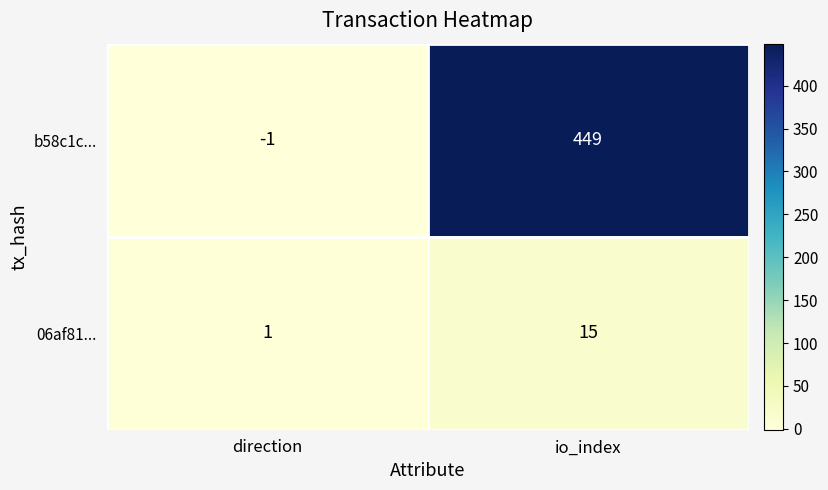

Rank the series by their average value, from lowest to highest.

06af81..., b58c1c...